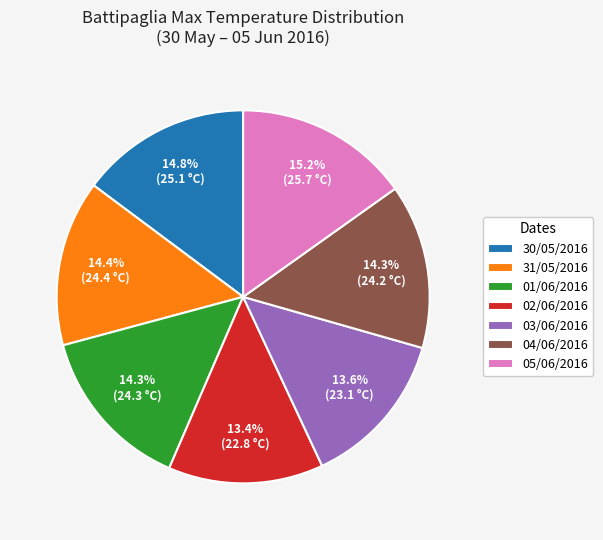

How much of the chart is everything except 02/06/2016?

86.6%